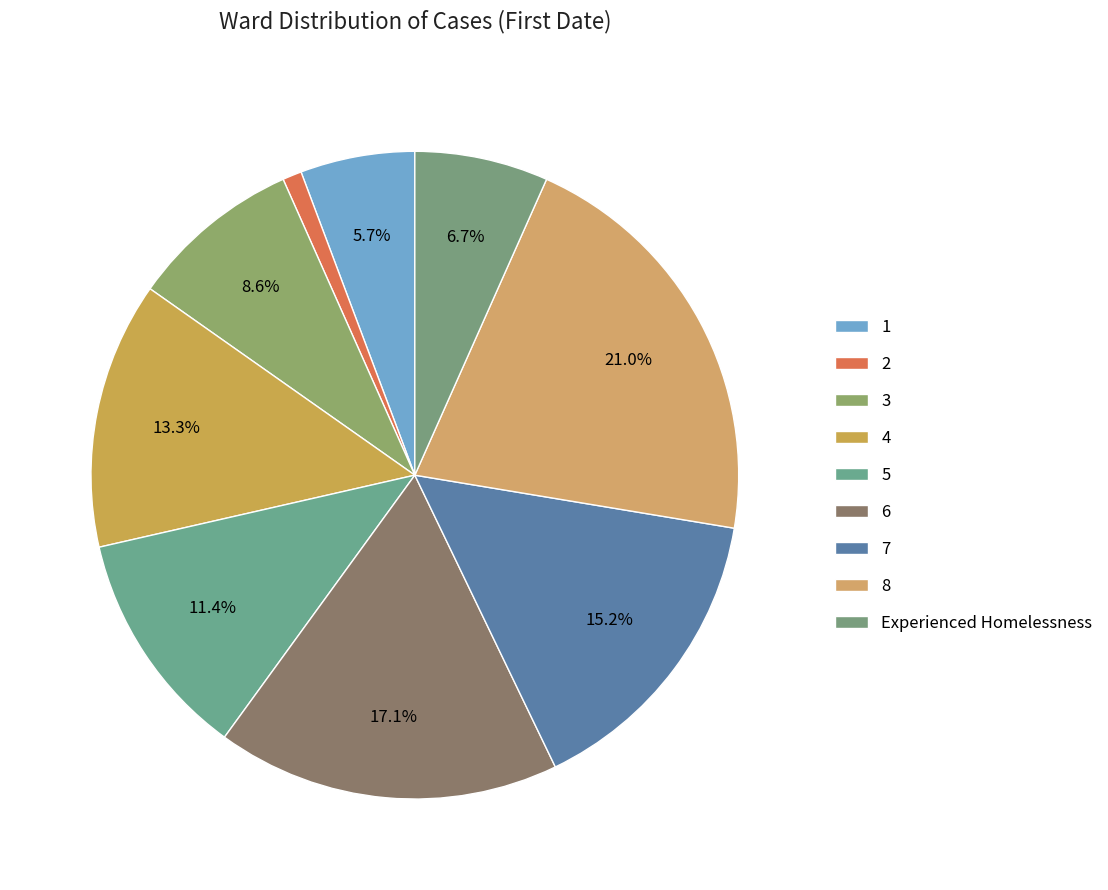

Which slice is the smallest?

2